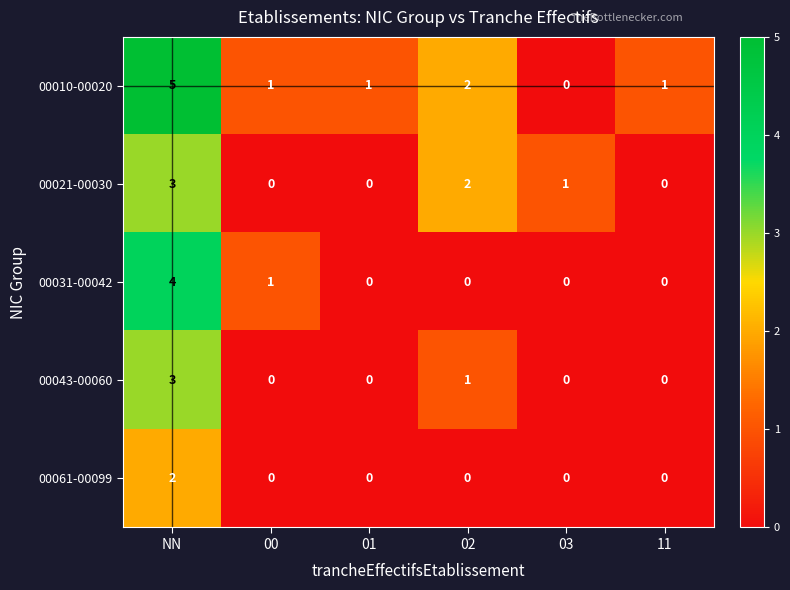

How many data points does each series have?

6